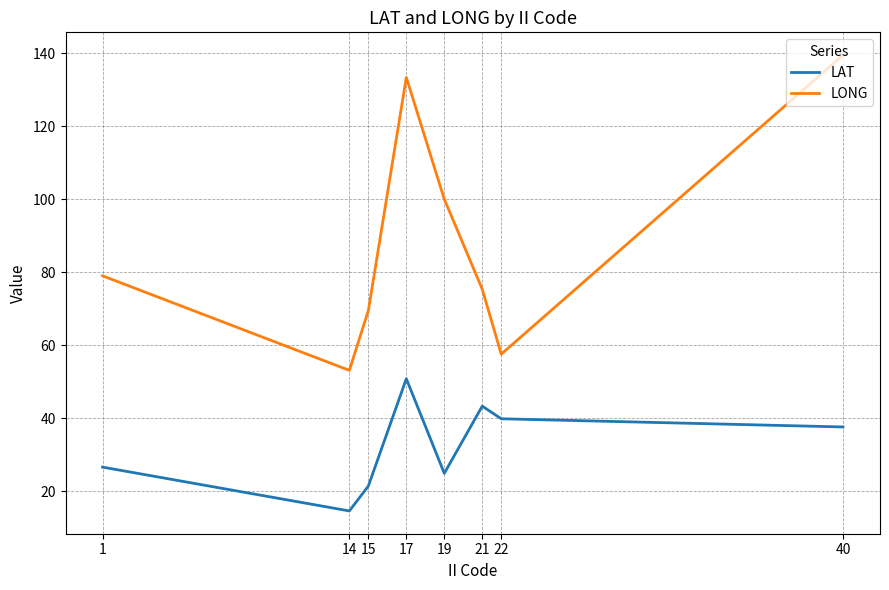

What is the difference between the maximum and second lowest values in the LAT series?

29.4